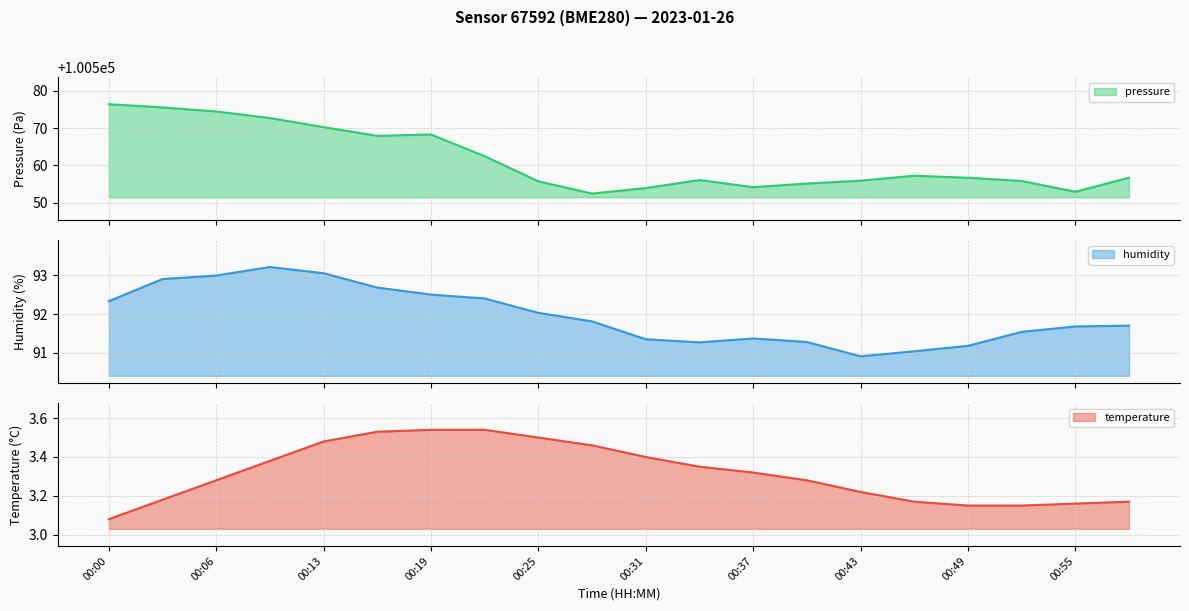

Which series has the largest range (max minus min)?

pressure_scaled